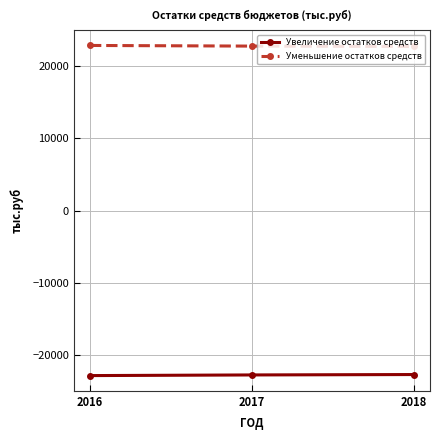

What is the lowest value of the Уменьшение остатков средств series?

22744.7